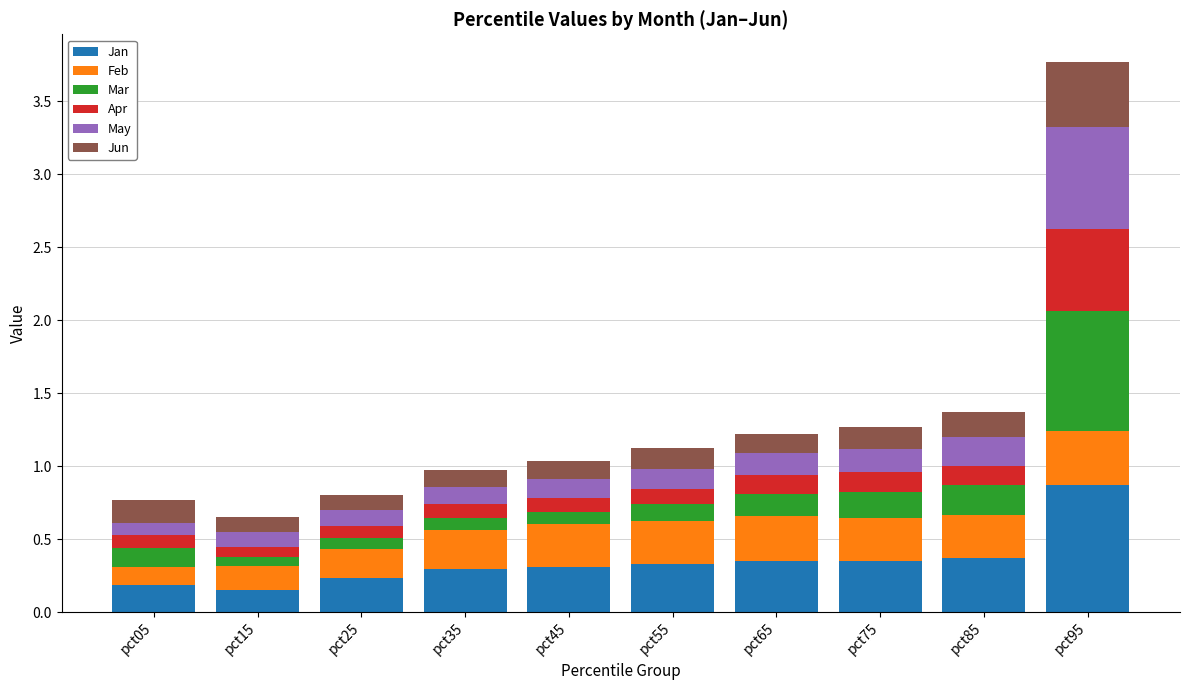

At which label does Jan reach its peak?

pct95